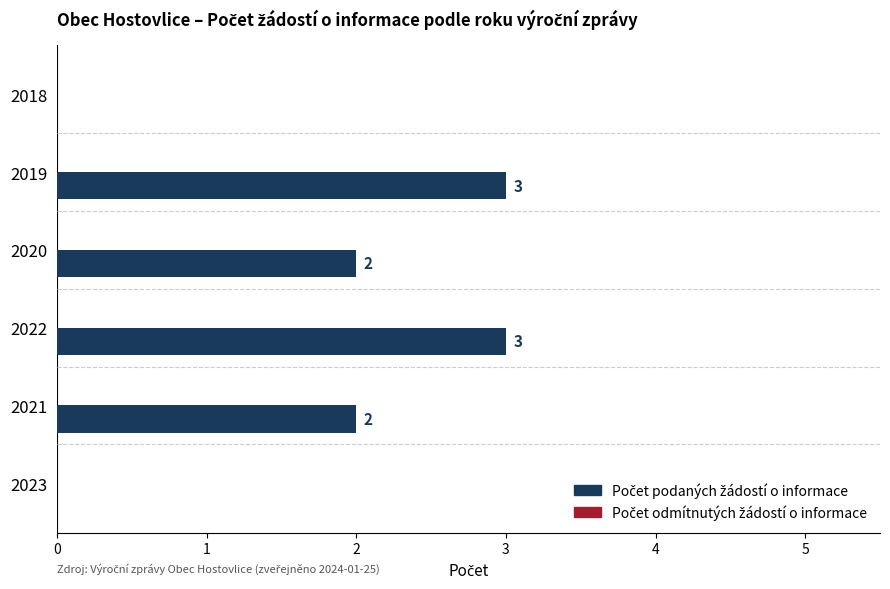

What is the sum of all values?

10